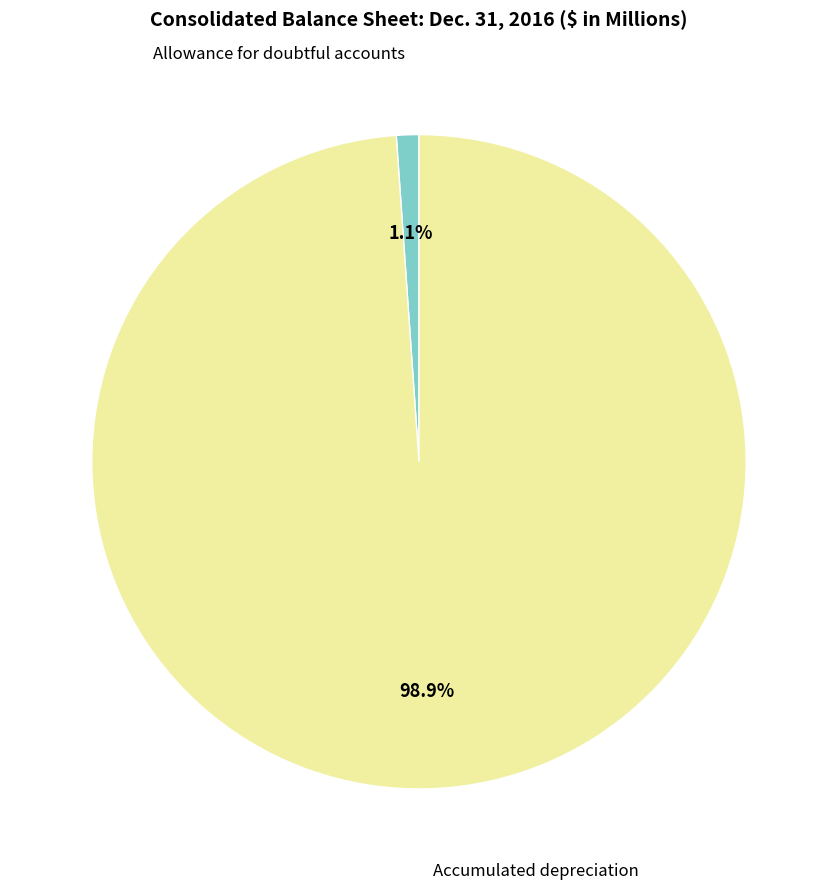

Does any single category account for the majority?

Yes